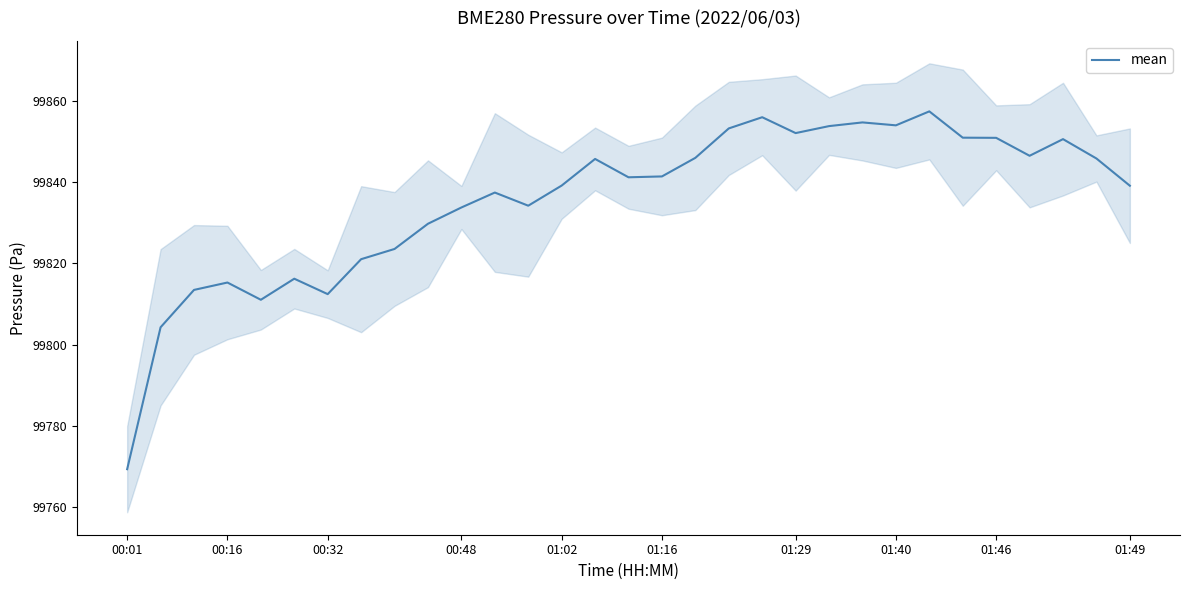

Is it true that mean equals 48386.5 at 01:16?

False